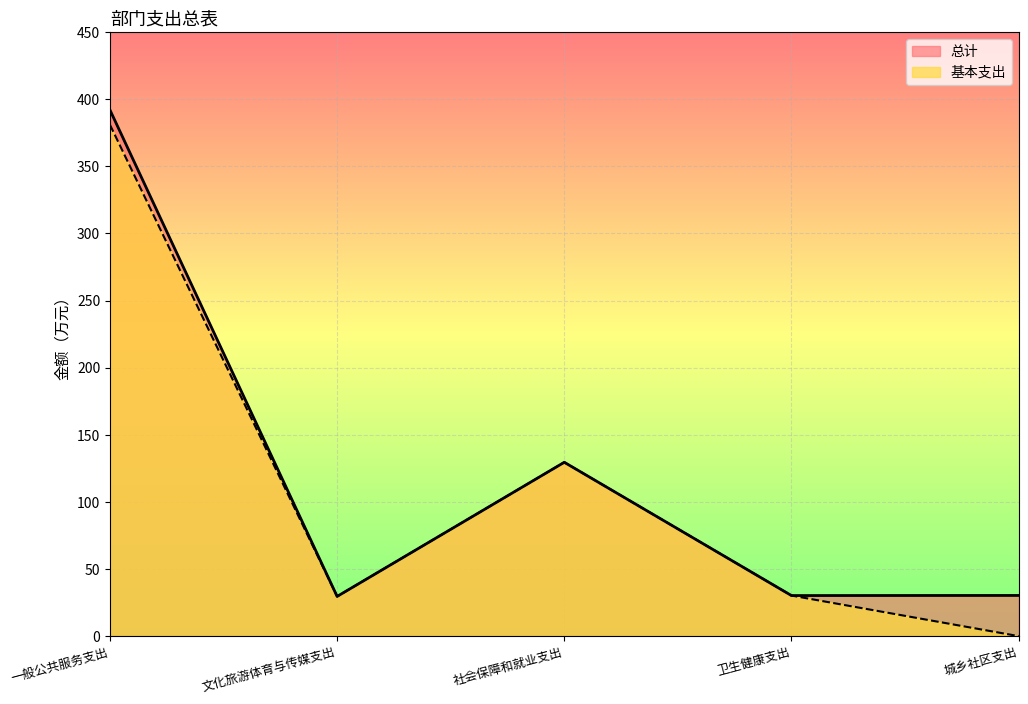

What is the average value of the 基本支出 series?

114.1